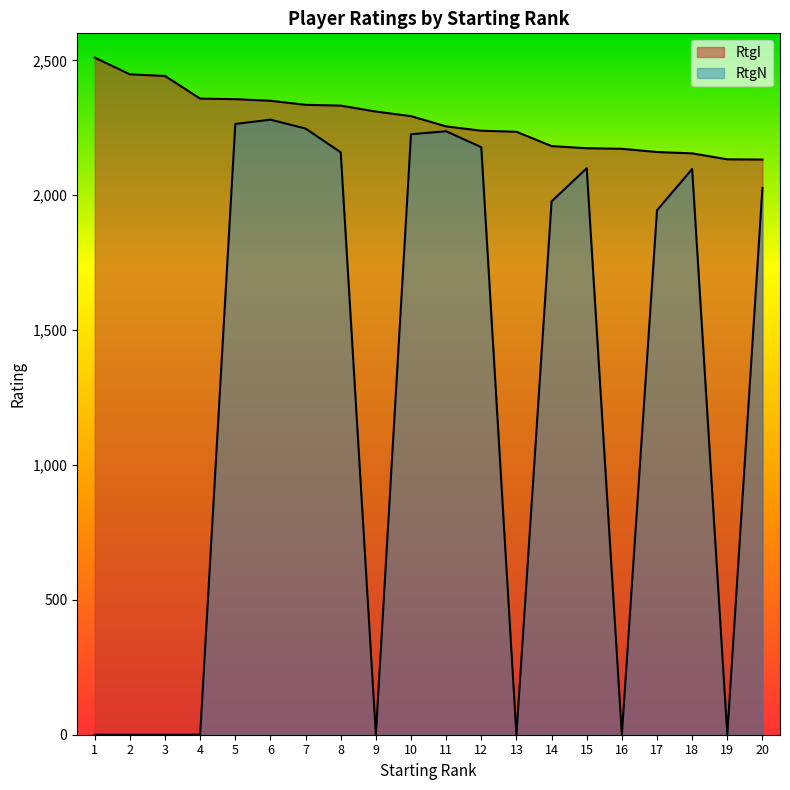

Does the chart have visible grid lines?

No